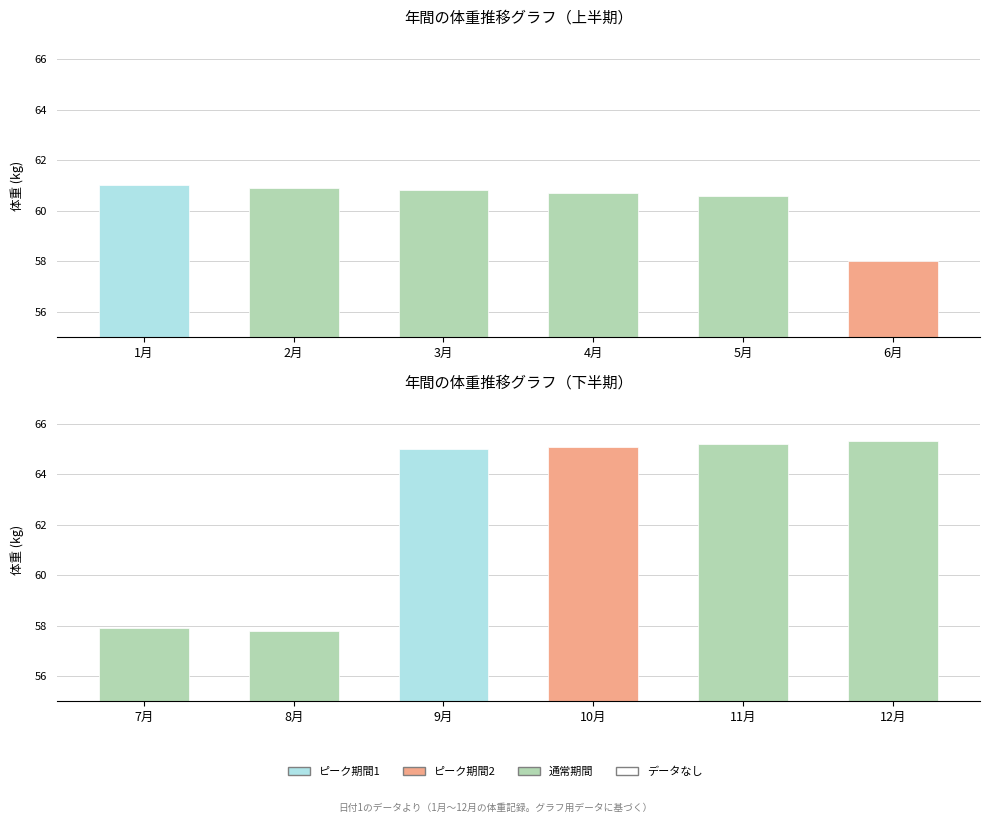

Count the number of data series in this chart.

2